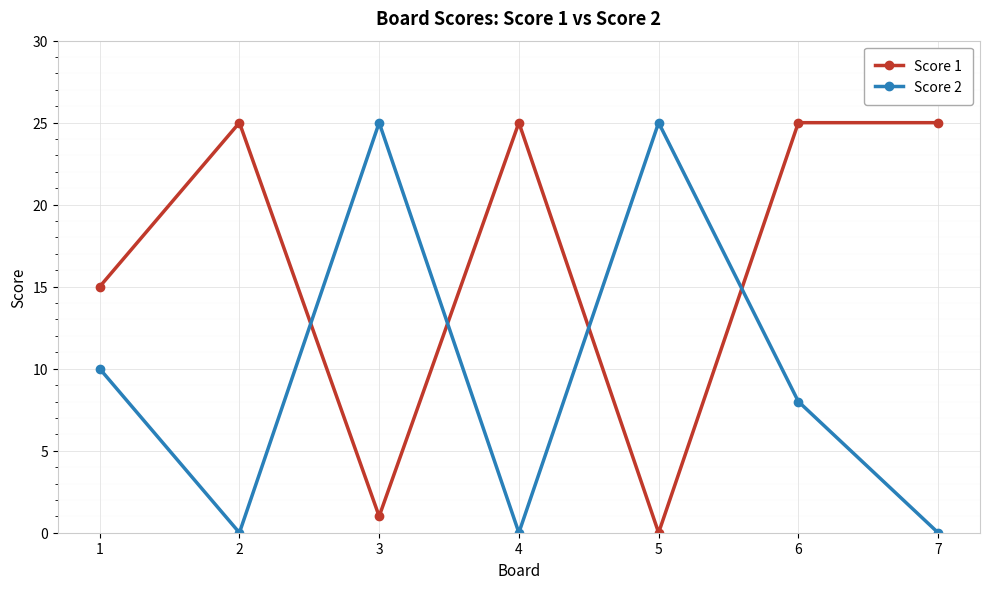

Where is the first local maximum for Score 2?

3